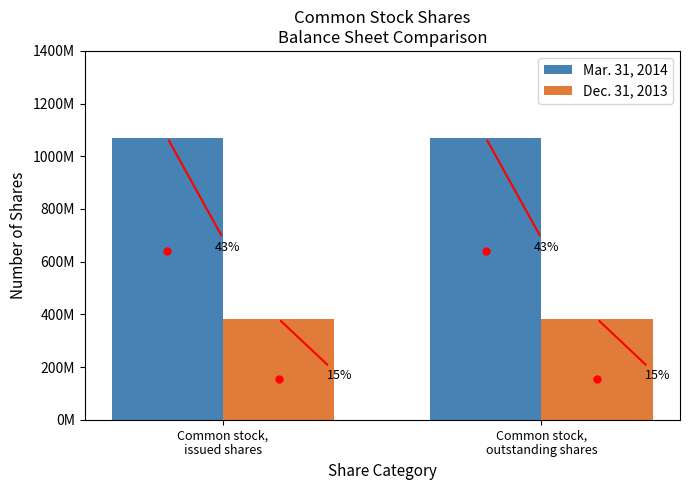

What is the sum of all Dec. 31, 2013 values?

764724472